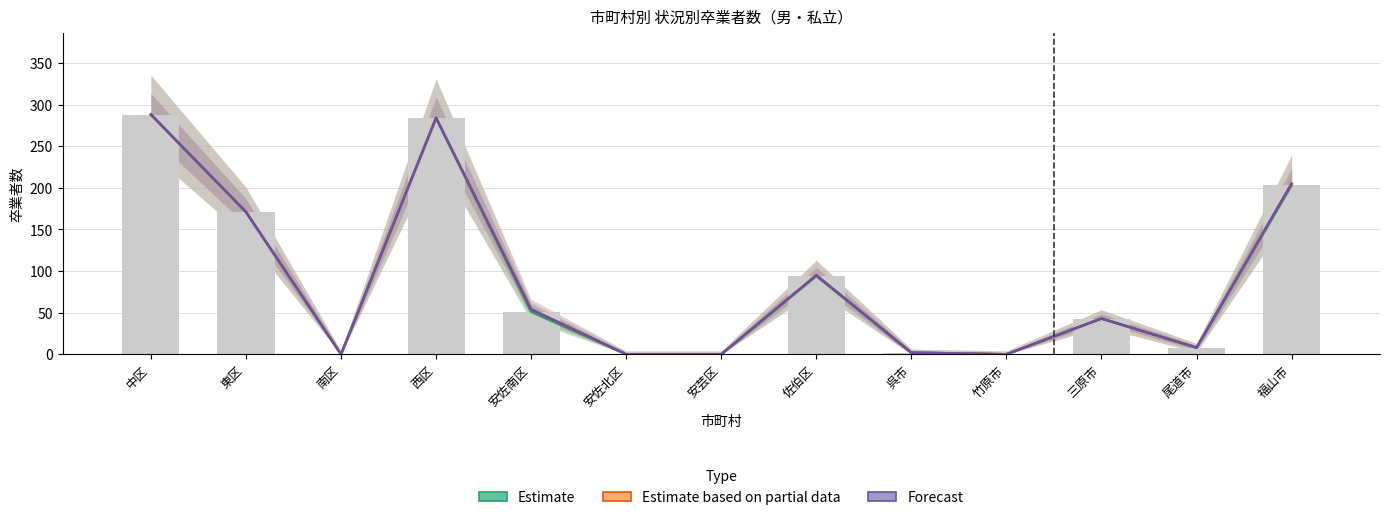

How many values in 計（Estimate based on partial data） are above zero?

9